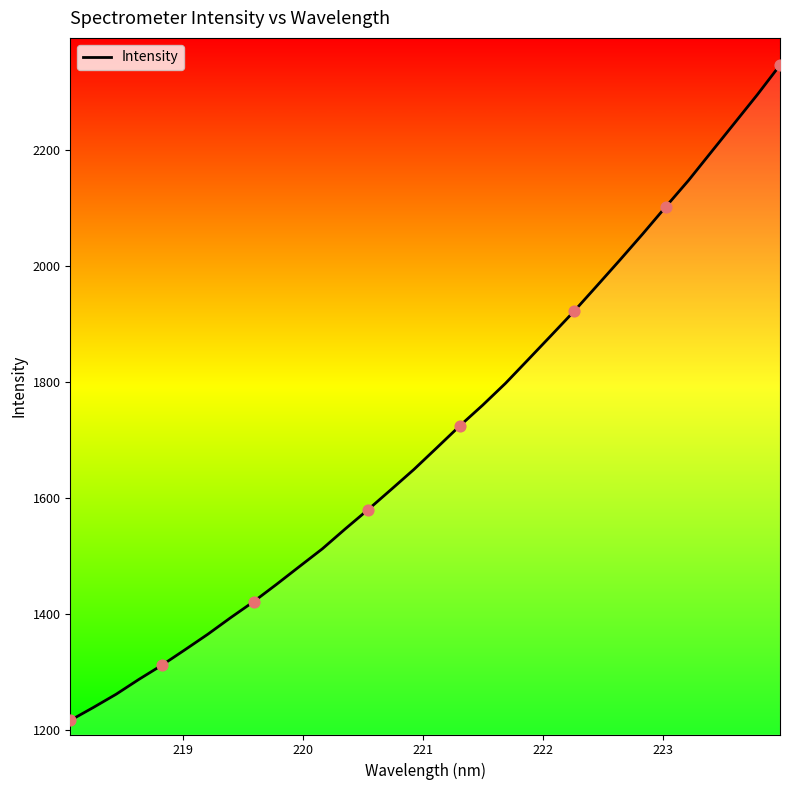

What is the maximum value shown in the chart?

2345.7